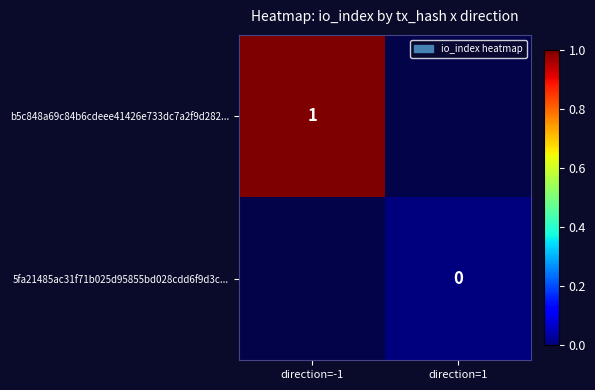

The 5fa21485ac31f71b025d95855bd028cdd6f9d3c... series shows 0.0 at direction=1. True or false?

True